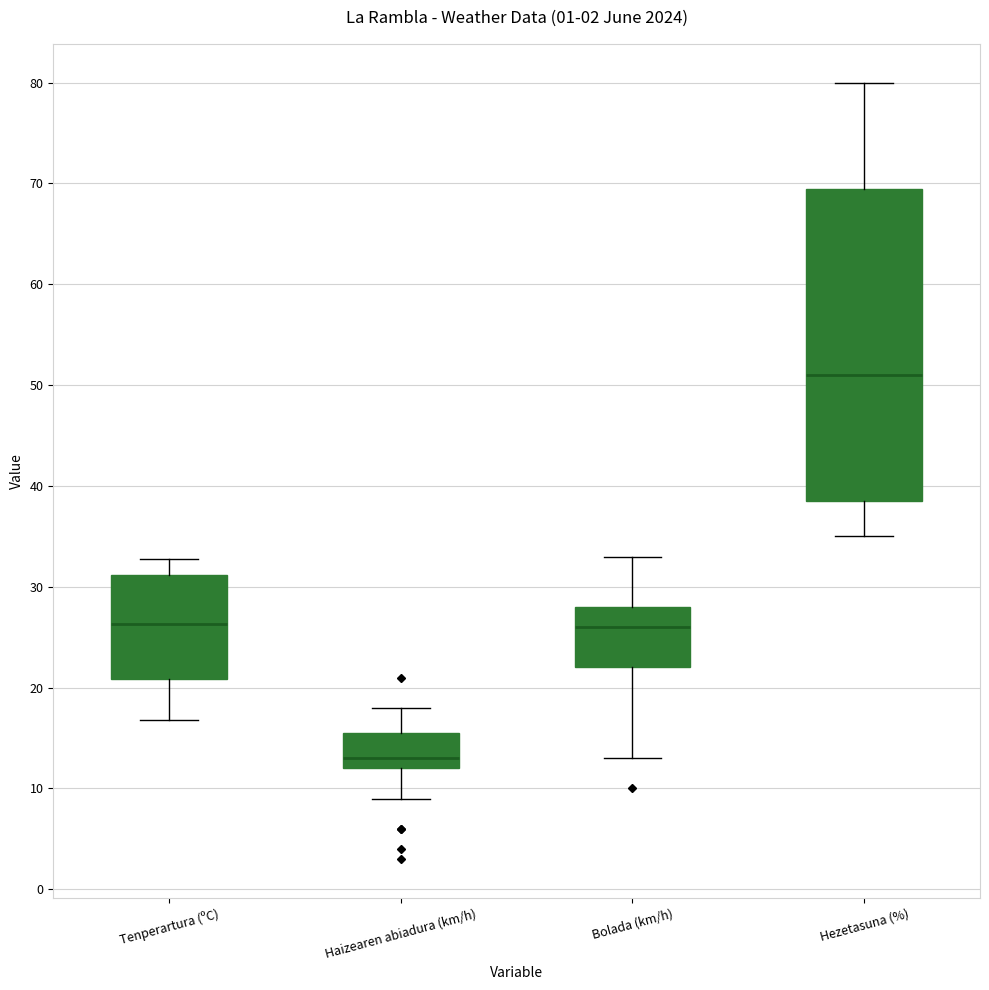

Reading left to right, transcribe this box plot: for each box, give where its median line is, the range the box spans, and where its two whiskers end, as read against the y-axis. The values are not printed on the chart, so give them approximately, as read against the axis.

Tenperartura (ºC): median 26, box 21 to 31, whiskers 17 to 33
Haizearen abiadura (km/h): median 13, box 12 to 16, whiskers 9 to 18
Bolada (km/h): median 26, box 22 to 28, whiskers 13 to 33
Hezetasuna (%): median 51, box 39 to 70, whiskers 35 to 80